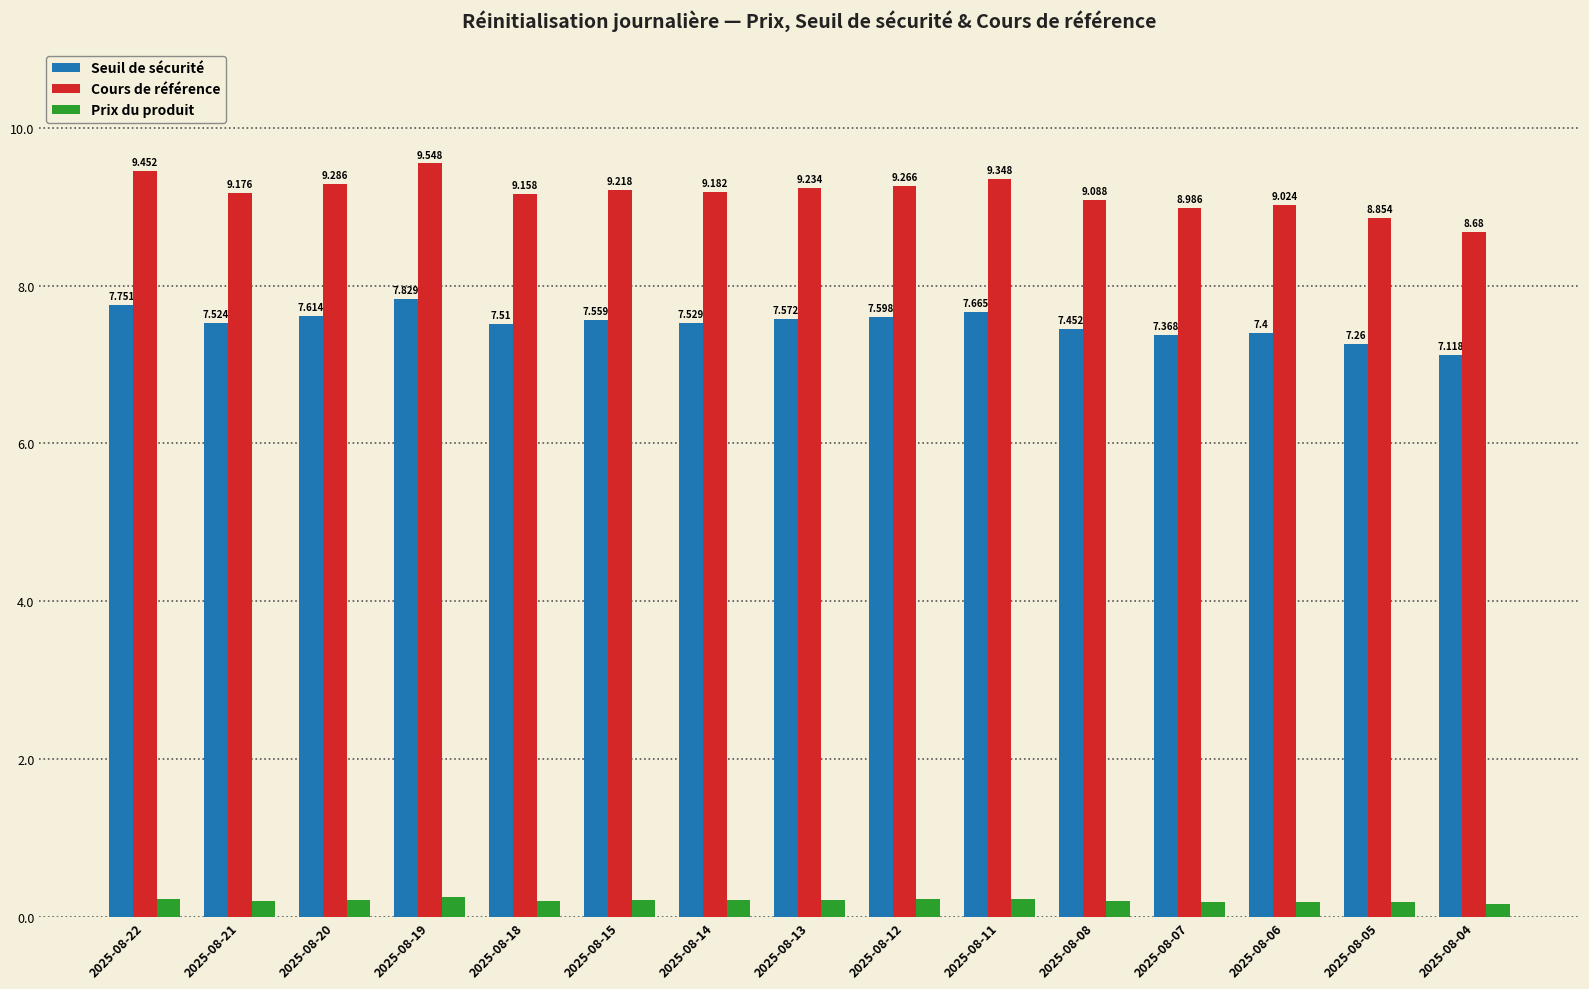

Which series has the widest spread of values?

Cours de référence